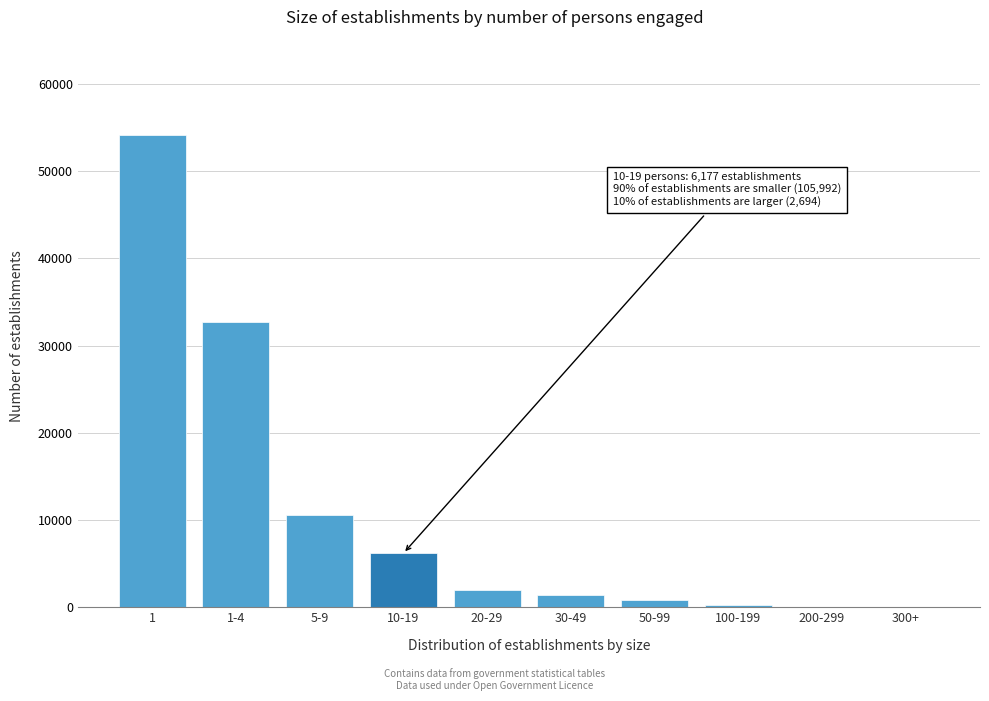

Which has a higher value, 1-4 or 20-29?

1-4